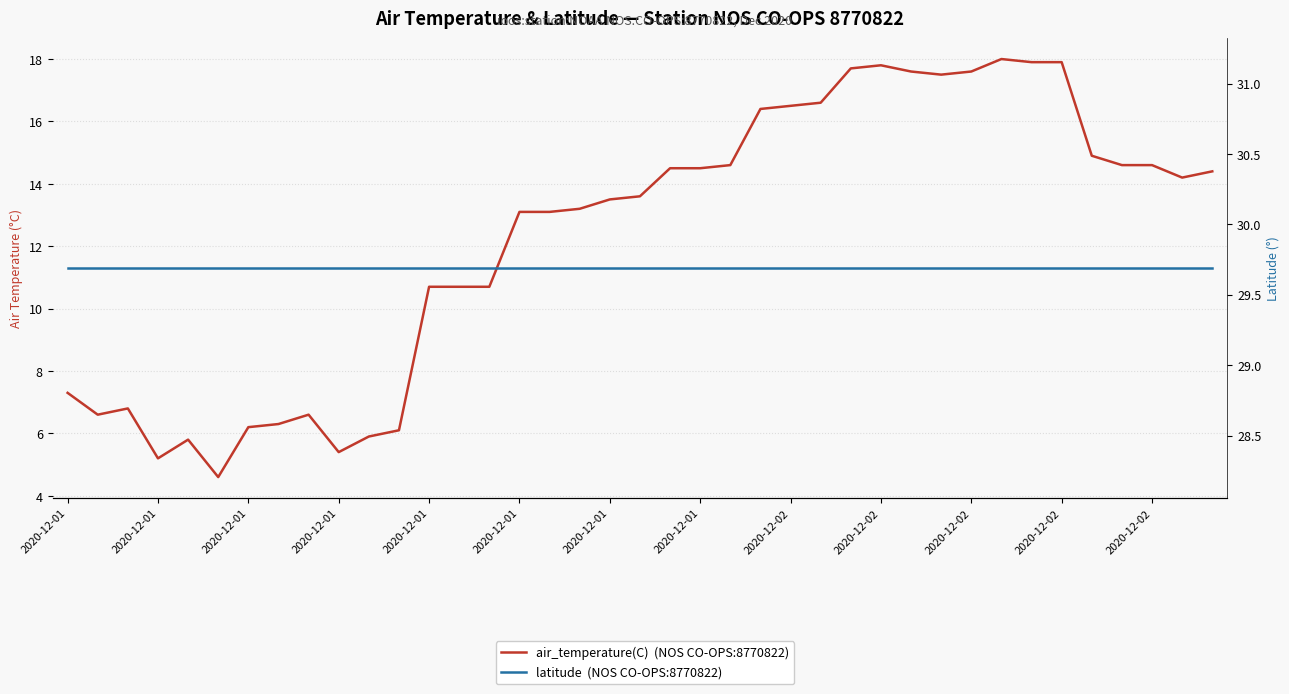

Which series has the largest total across all categories?

latitude  Station NOS CO-OPS 8770822